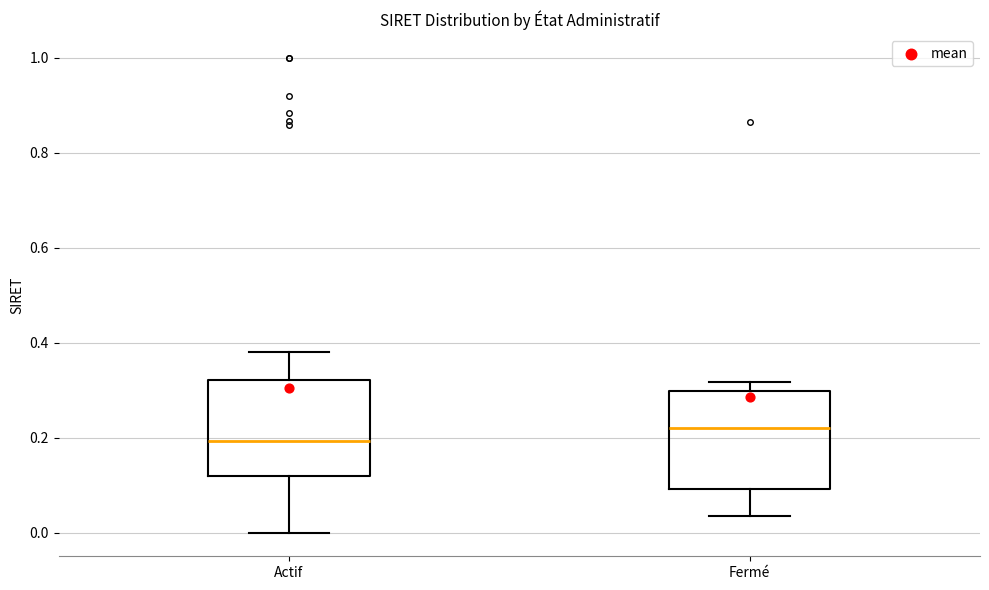

Reading left to right, read every box against the y-axis: the position of its median line, the range the box covers, and the ends of its whiskers. The values are not printed on the chart, so give them approximately, as read against the axis.

Actif: median 0.20, box 0.12 to 0.32, whiskers 0.00 to 0.38
Fermé: median 0.22, box 0.10 to 0.30, whiskers 0.04 to 0.32